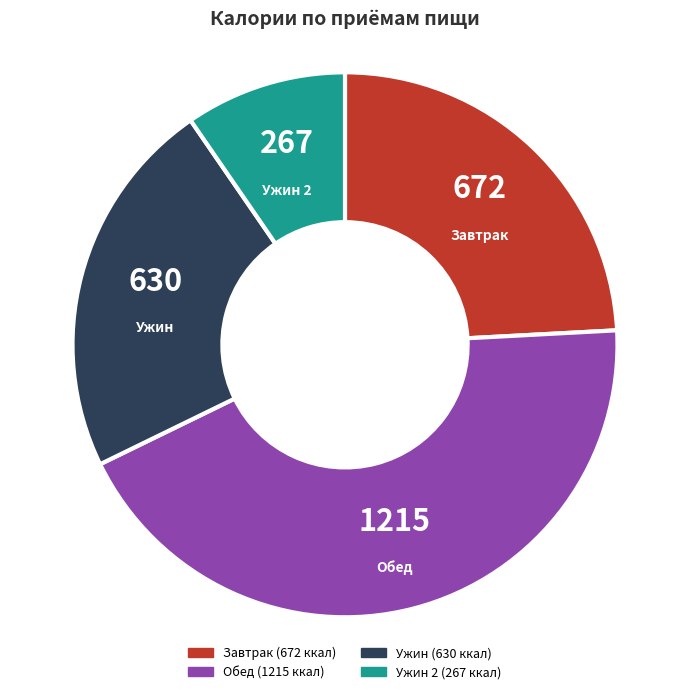

Rank the categories by value from lowest to highest.

Ужин 2, Ужин, Завтрак, Обед